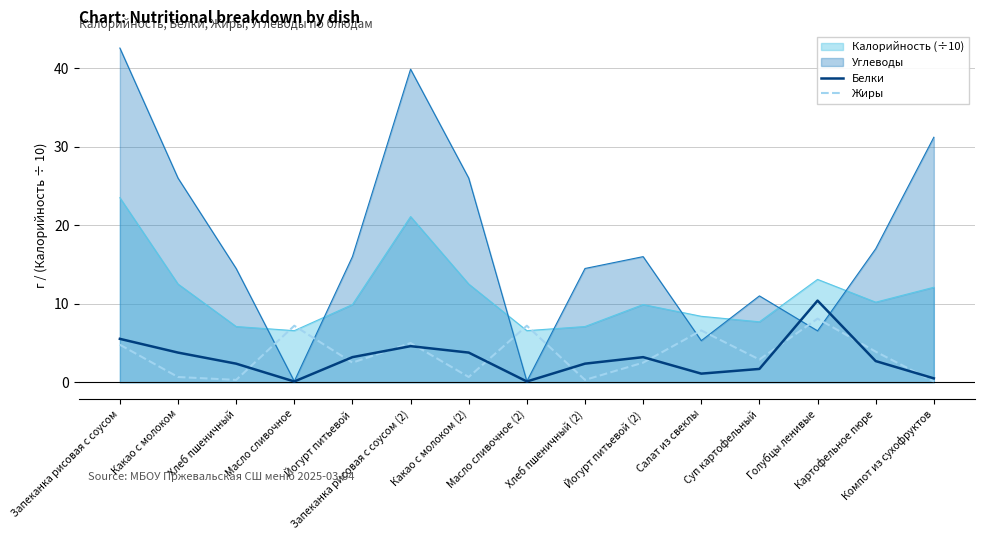

What is the value of the Жиры point at the 1st from the left?

4.8